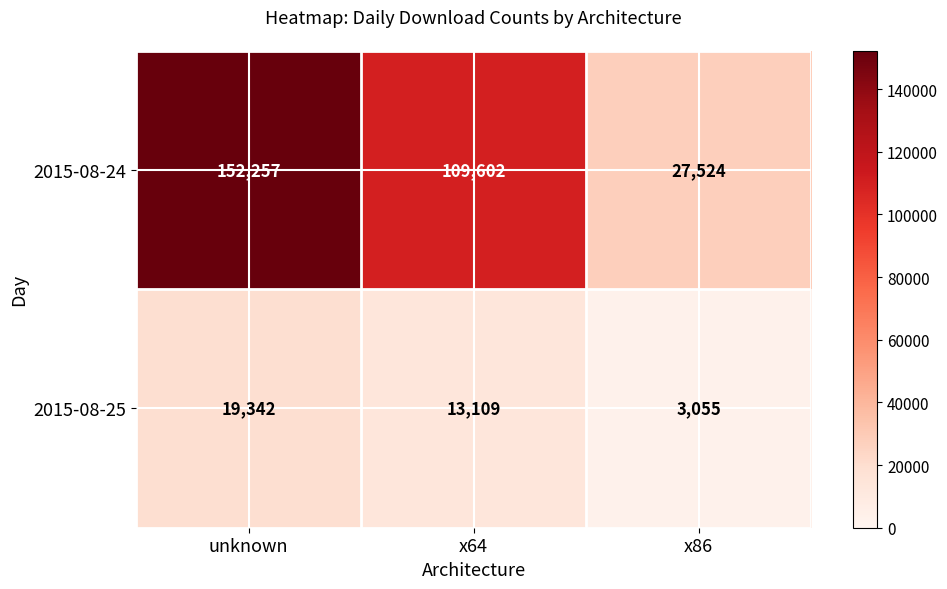

What is the difference between the 2015-08-25 values at x64 and x86?

10054